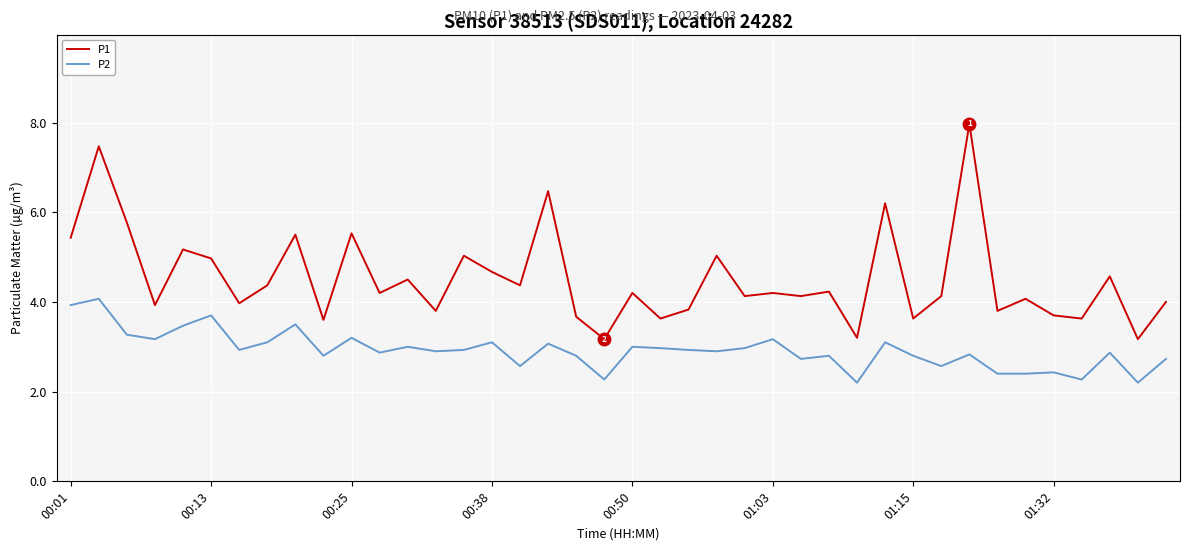

Which series has the largest total across all categories?

P1